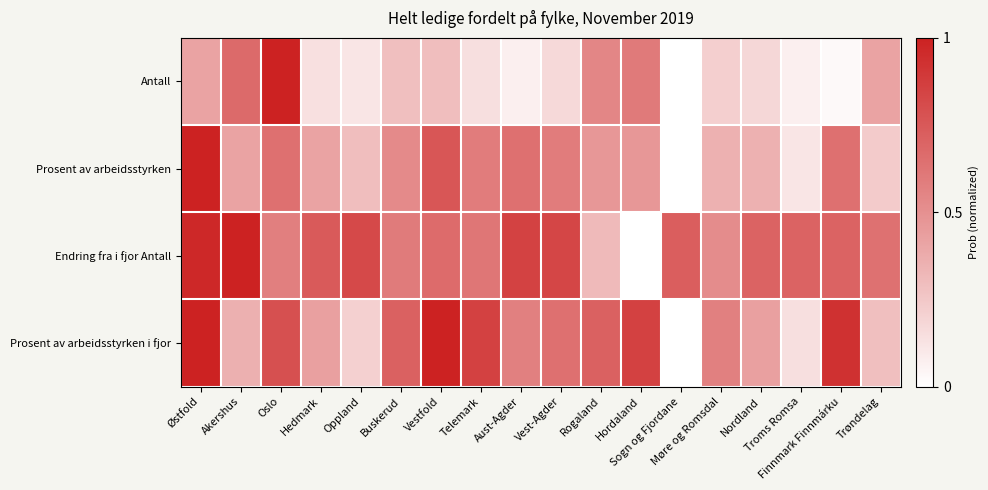

Which series changed the most between Vestfold and Sogn og Fjordane?

Prosent av arbeidsstyrken i fjor